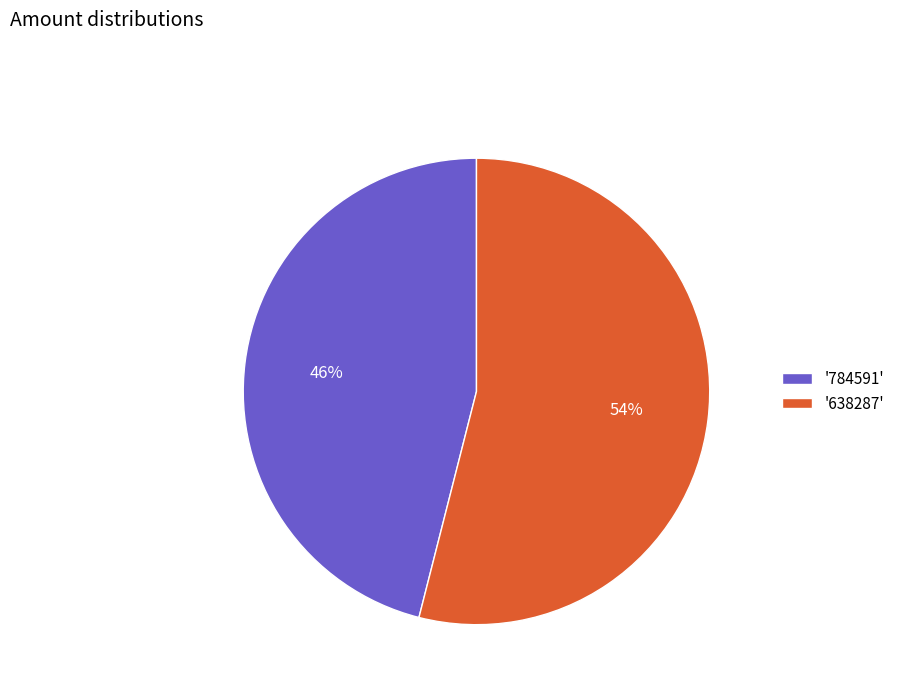

What is the largest slice in the pie chart?

'638287'